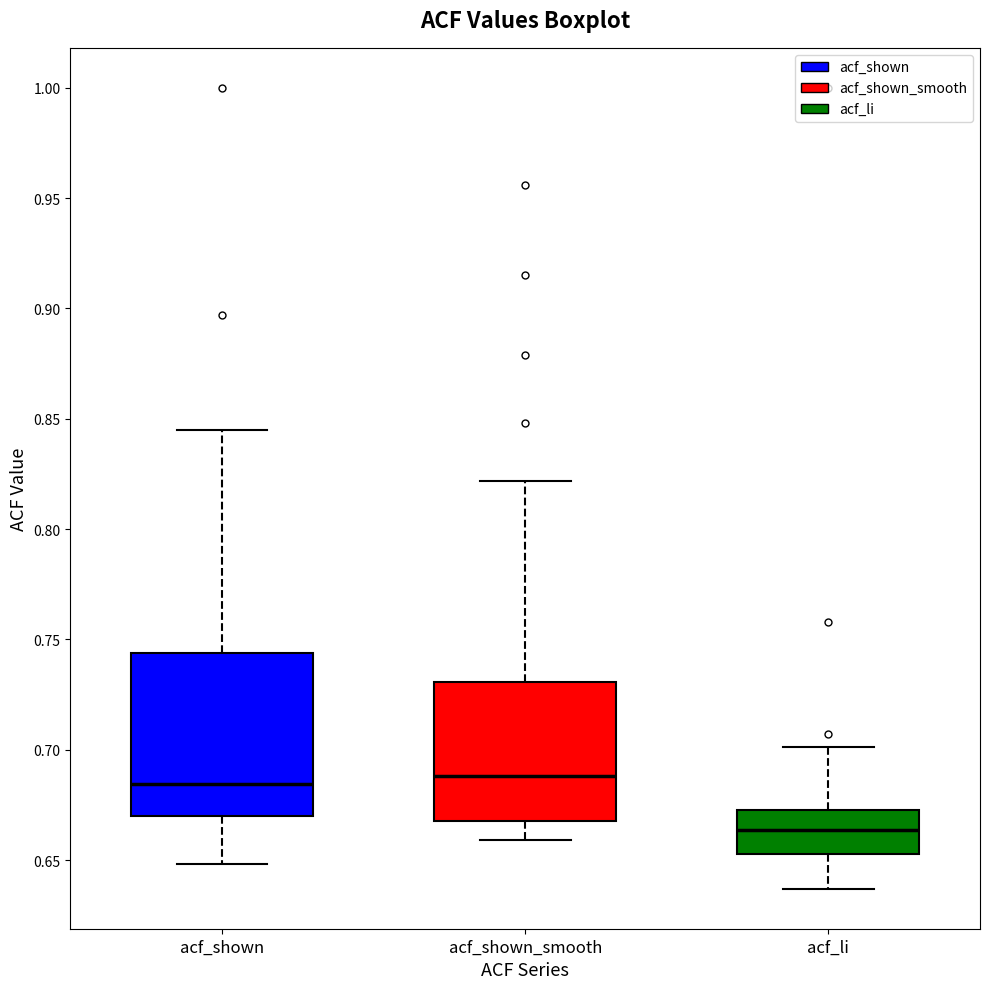

Reading left to right, transcribe this box plot: for each box, give where its median line is, the range the box spans, and where its two whiskers end, as read against the y-axis. The values are not printed on the chart, so give them approximately, as read against the axis.

acf_shown: median 0.685, box 0.670 to 0.745, whiskers 0.650 to 0.845
acf_shown_smooth: median 0.690, box 0.670 to 0.730, whiskers 0.660 to 0.820
acf_li: median 0.665, box 0.655 to 0.675, whiskers 0.635 to 0.700